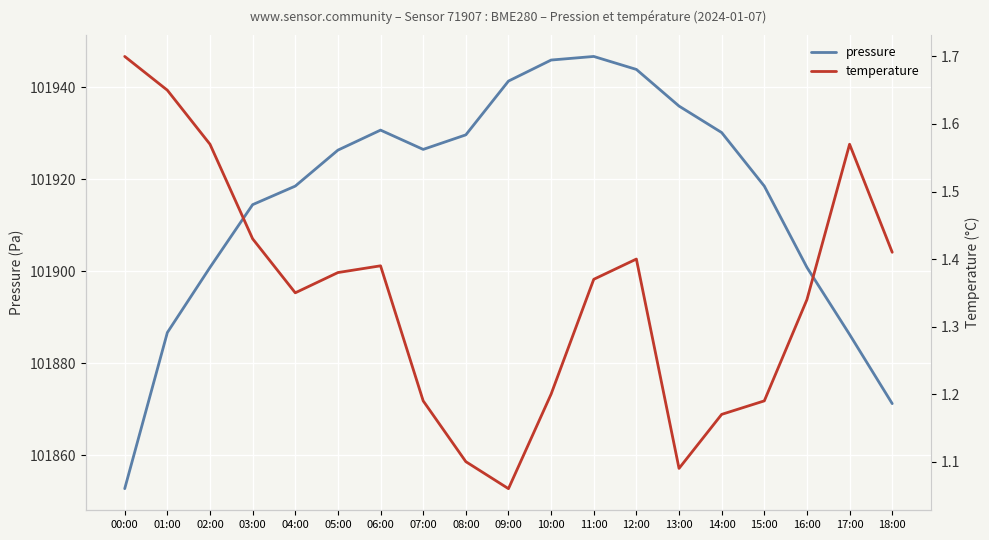

How many lines are shown in the chart?

2